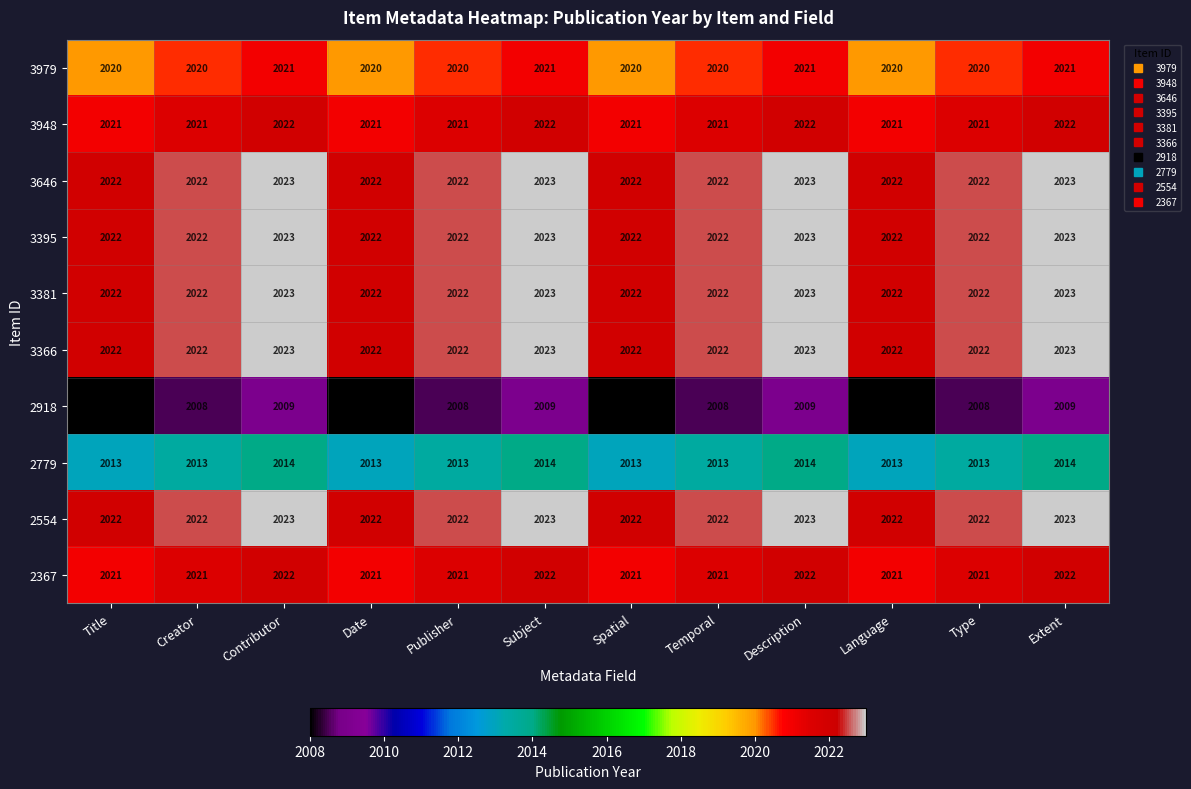

What is the total value across all series at Publisher?

20193